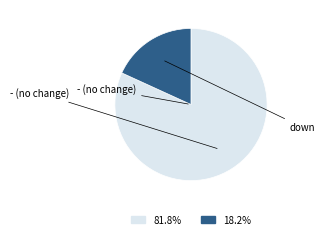

Is - the majority of the pie?

Yes